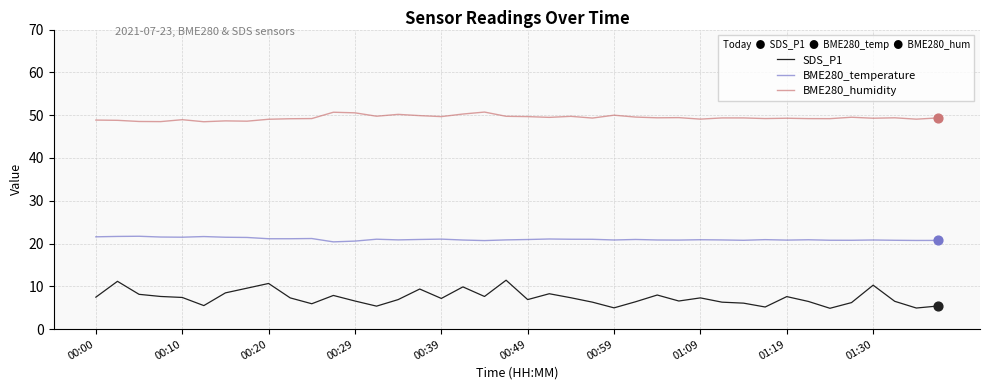

Which series has the largest range (max minus min)?

SDS_P1